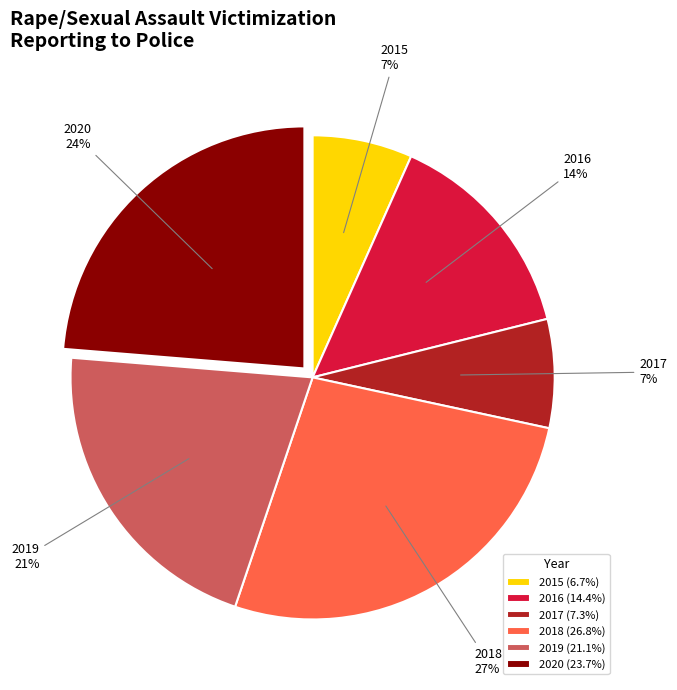

Is it true that 2015 is 7% of the pie?

True